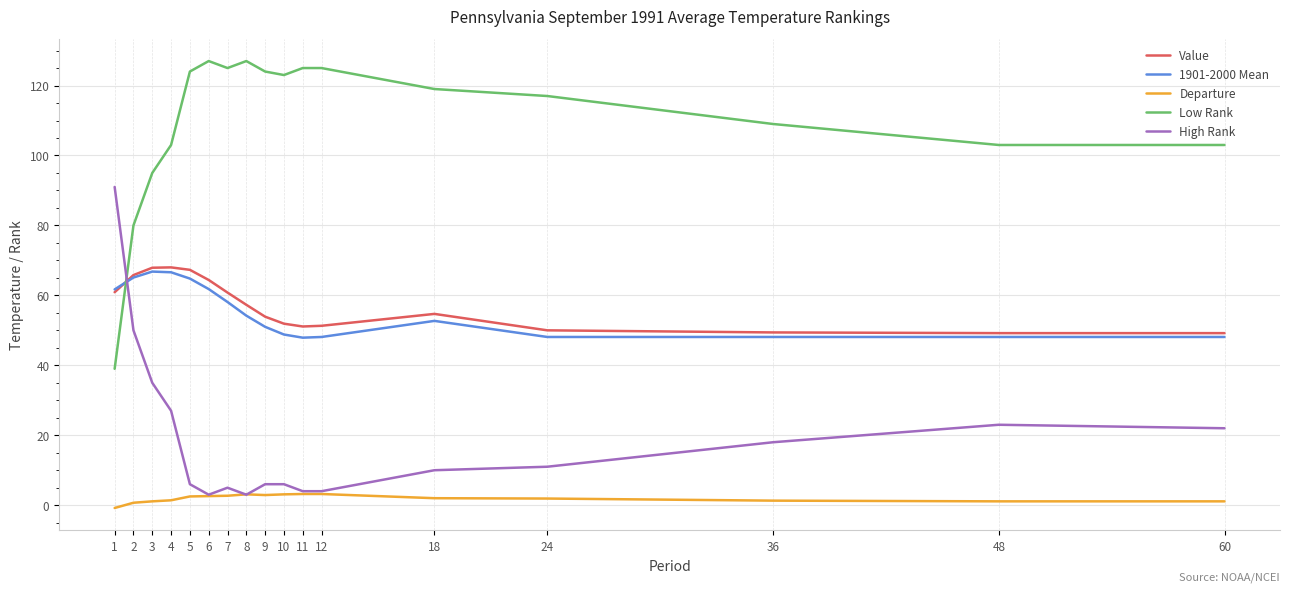

What are all the series names shown in the legend?

Value, 1901-2000 Mean, Departure, Low Rank, High Rank